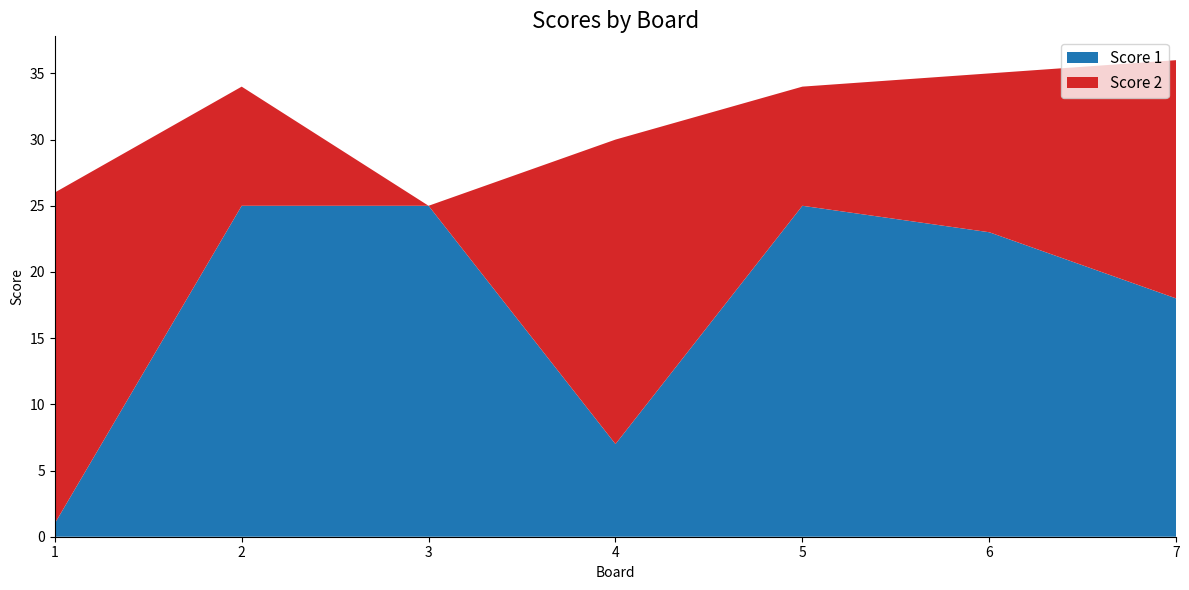

Reading left to right, extract all data points from this chart.

Score 1: 1=1	2=25	3=25	4=7	5=25	6=23	7=18
Score 2: 1=25	2=9	3=0	4=23	5=9	6=12	7=18